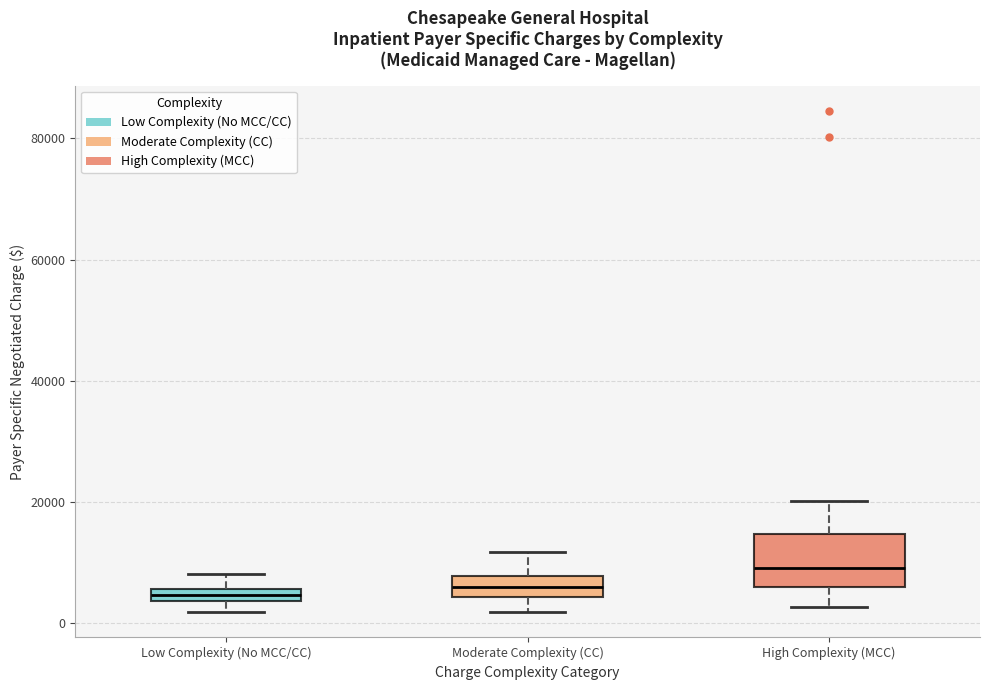

Comparing the boxes themselves (not the whiskers), which one is the tallest?

High Complexity (MCC)